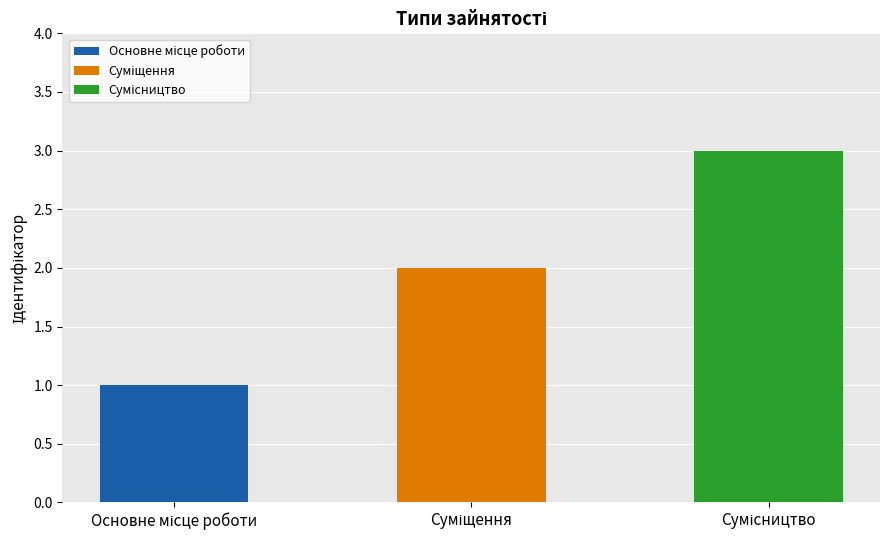

What is the difference between the maximum and minimum values?

2